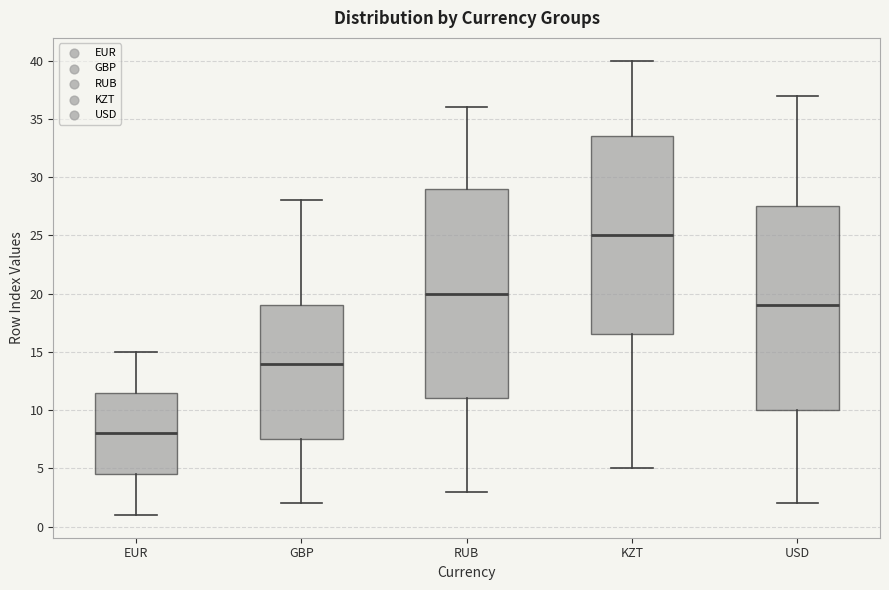

Where does the lower whisker of the box for EUR end on the y-axis? The values are not printed on the chart, so give them approximately, as read against the axis.

1.0